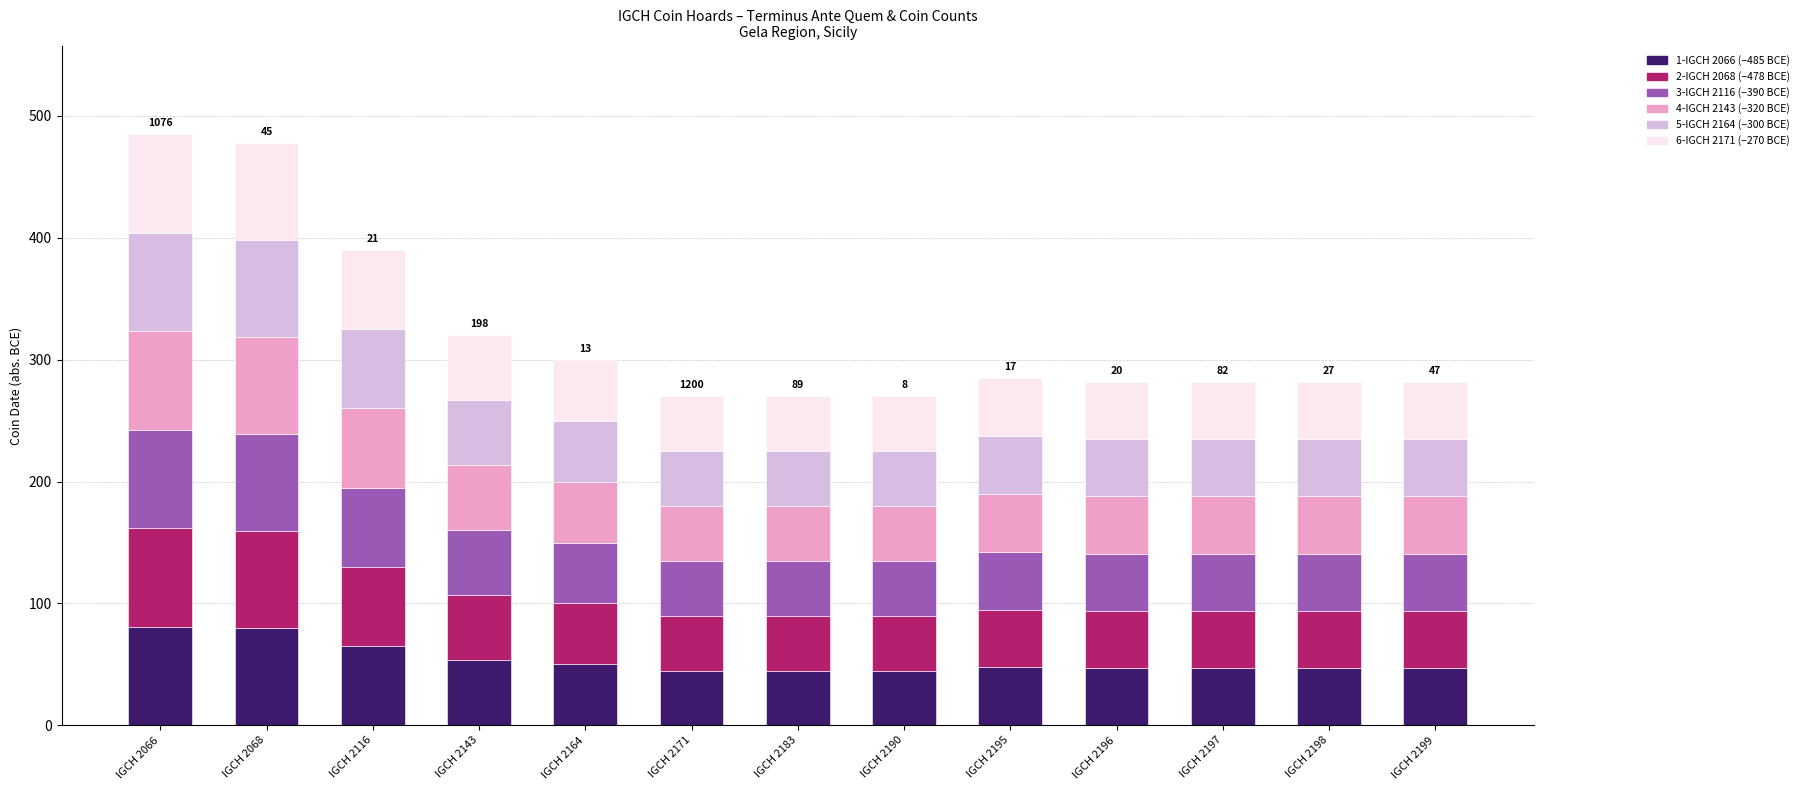

What is the total value across all series at IGCH 2143?

320.0